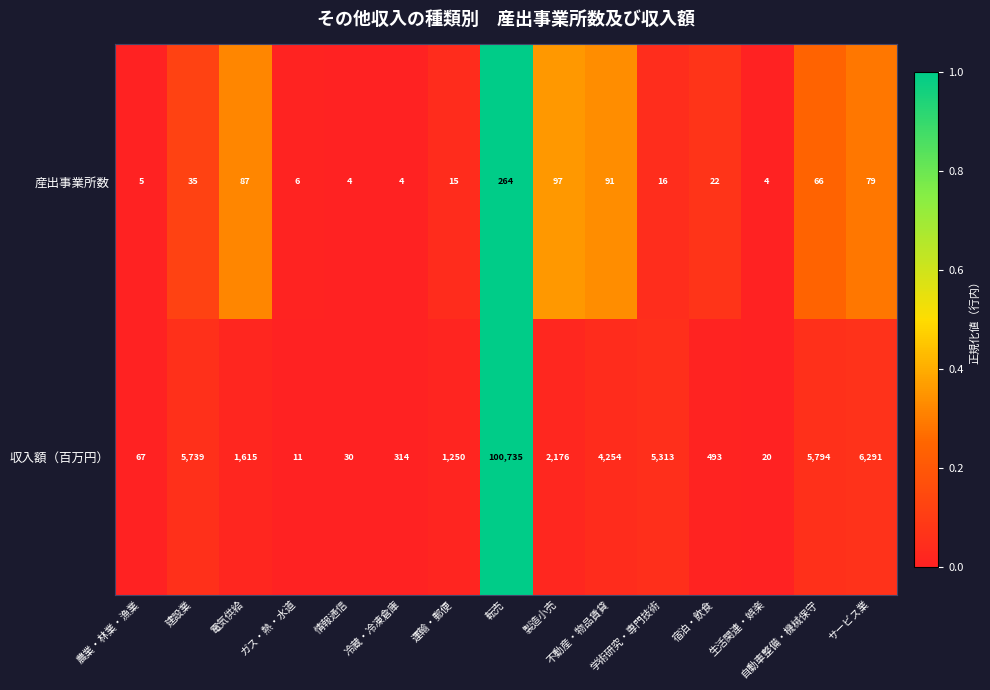

What is the minimum value for 産出事業所数?

4